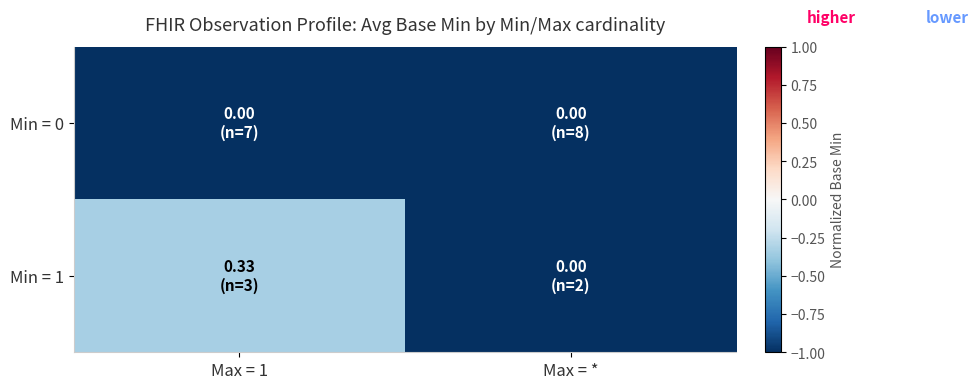

Reading left to right, what are all the values shown in this chart?

Min = 0: Max = 1=-1.0	Max = *=-1.0
Min = 1: Max = 1=-0.3	Max = *=-1.0